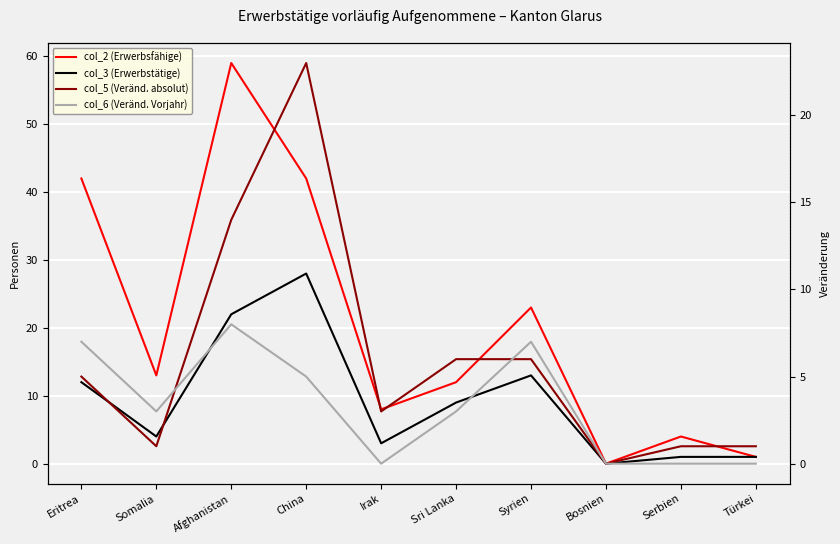

How many intersections are there between col_6 (Veränd. Vorjahr) and col_5 (Veränd. absolut)?

2